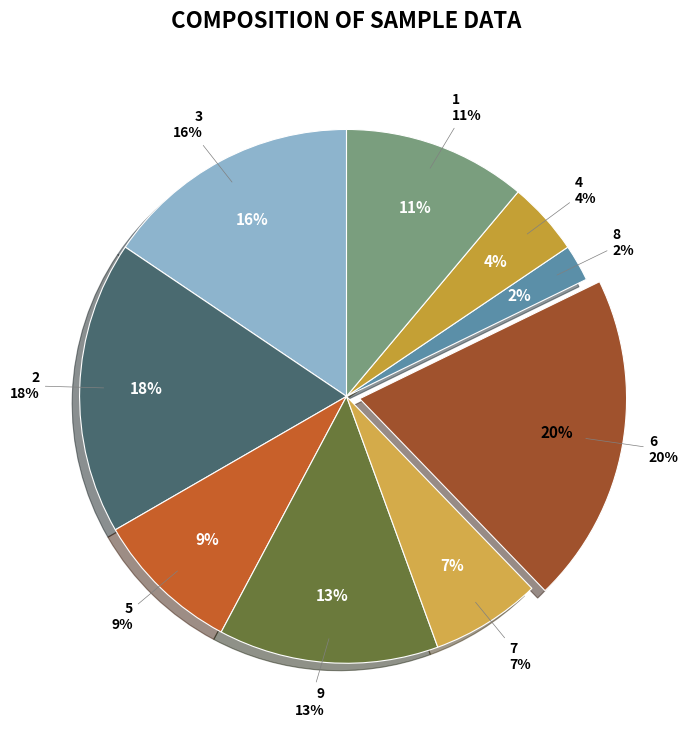

What percentage is the 4 slice, to the nearest percent?

4%